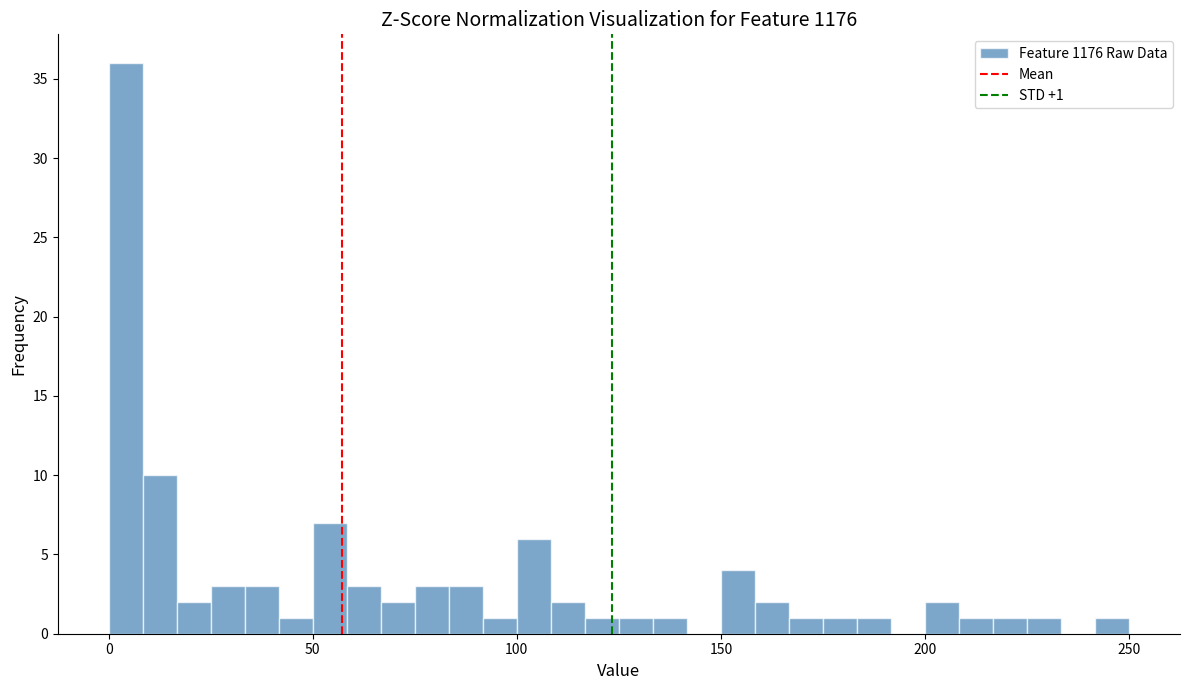

Read against the x-axis, roughly where is the centre of the tallest bar?

5